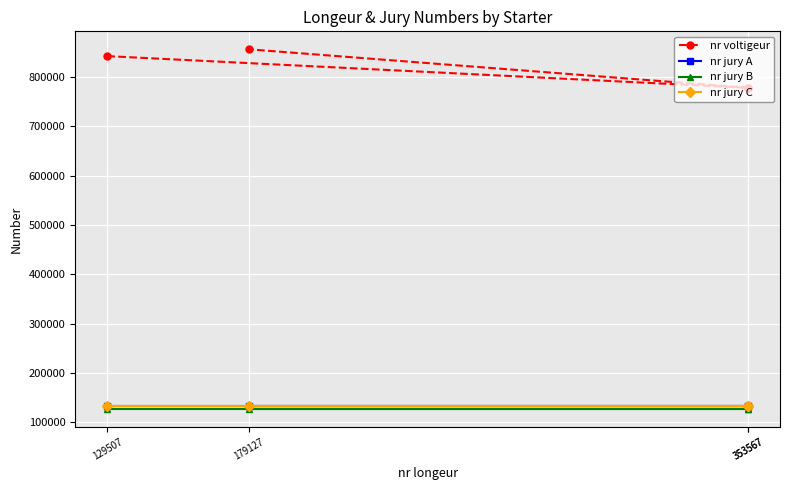

Which label corresponds to the smallest value in the chart?

129507